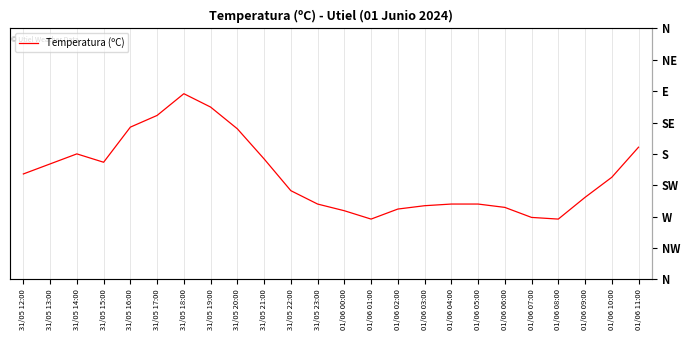

How many lines are shown in the chart?

1